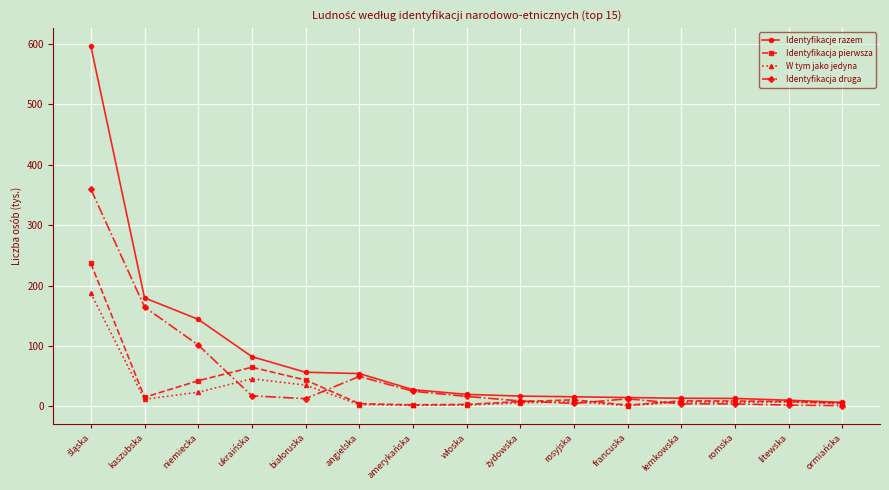

What is the label of the 2nd point from the right?

litewska